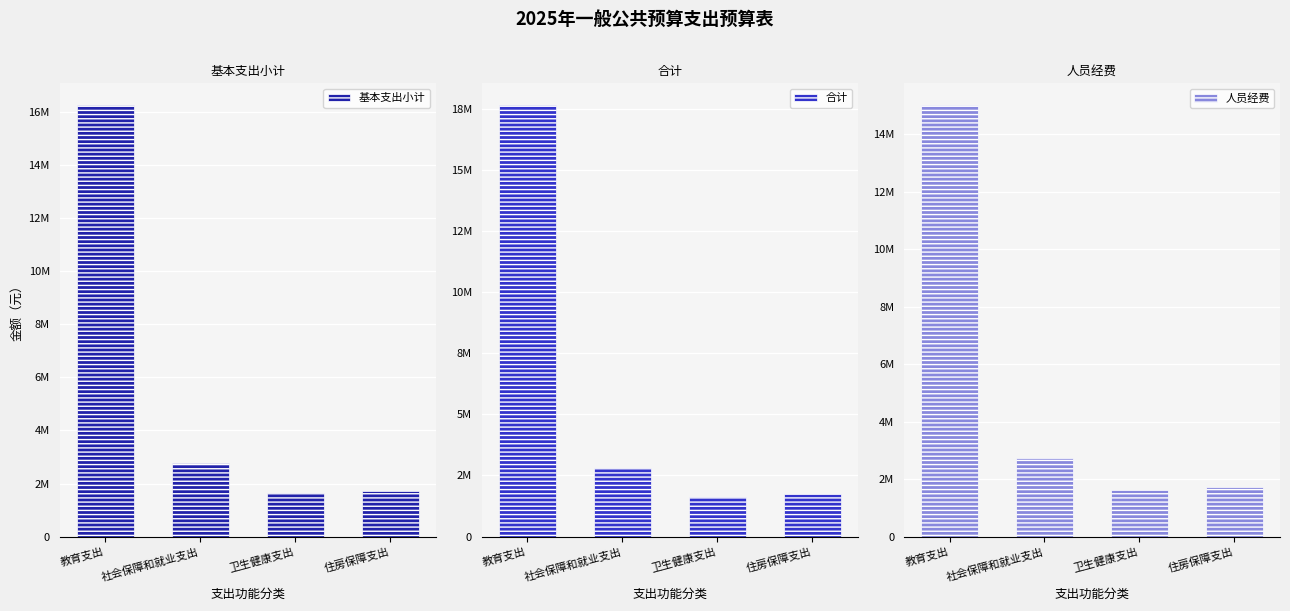

At which label does 人员经费 reach its peak?

教育支出